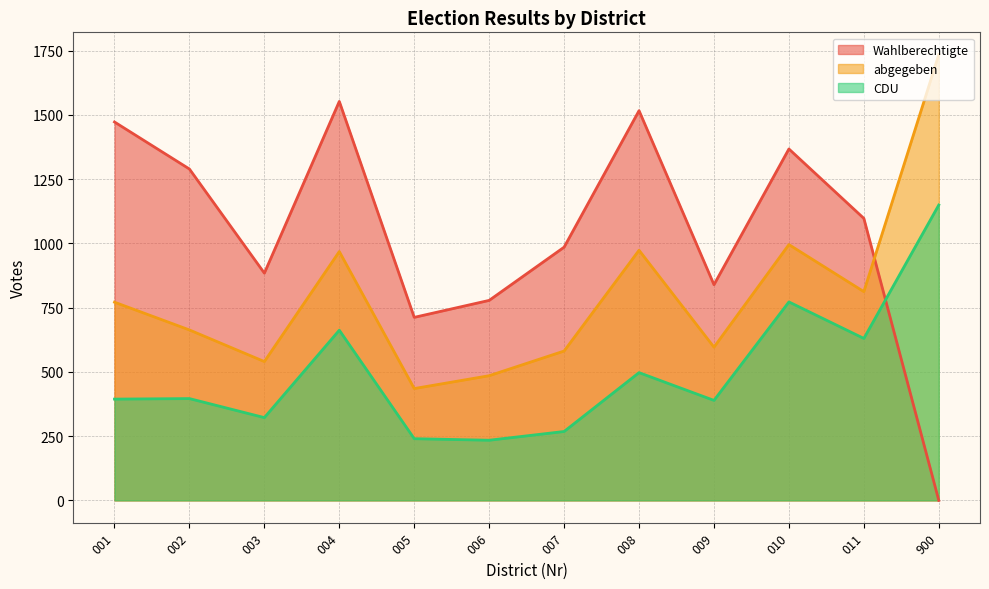

Rank the series by their maximum value, from highest to lowest.

abgegeben, Wahlberechtigte, CDU